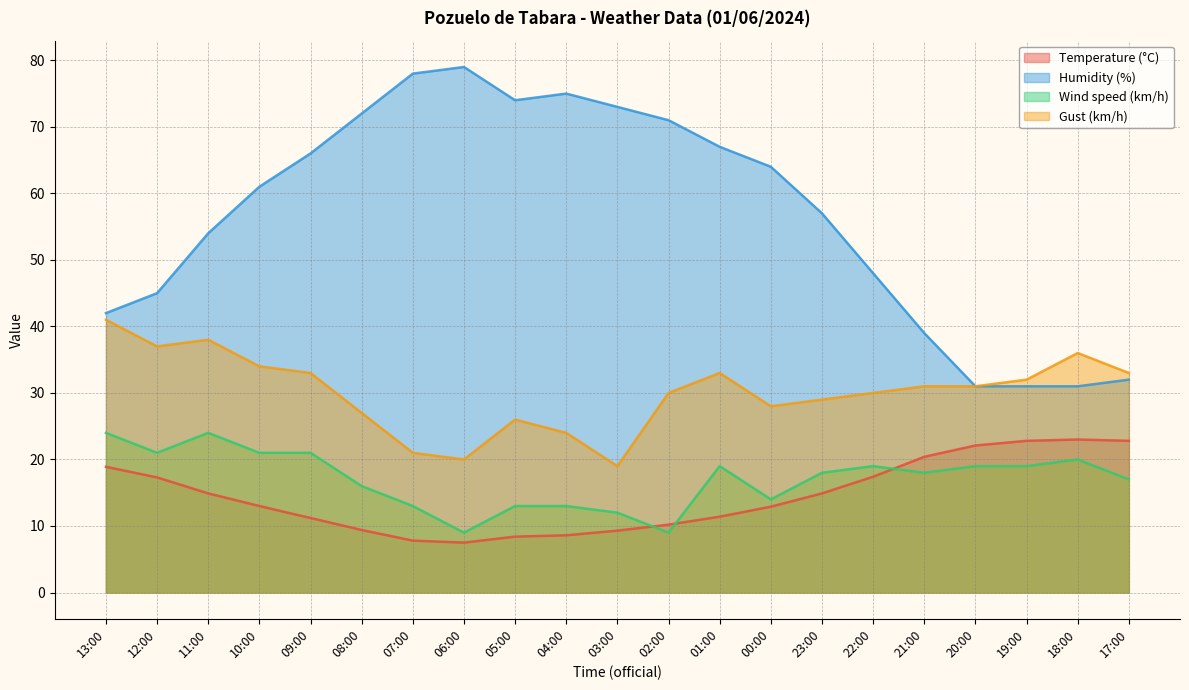

Reading right to left, extract all data points from this chart.

Temperature (°C): 17:00=22.8	18:00=23.0	19:00=22.8	20:00=22.1	21:00=20.4	22:00=17.4	23:00=14.9	00:00=12.9	01:00=11.4	02:00=10.2	03:00=9.3	04:00=8.6	05:00=8.4	06:00=7.5	07:00=7.8	08:00=9.4	09:00=11.2	10:00=13.0	11:00=14.9	12:00=17.3	13:00=18.9
Humidity (%): 17:00=32.0	18:00=31.0	19:00=31.0	20:00=31.0	21:00=39.0	22:00=48.0	23:00=57.0	00:00=64.0	01:00=67.0	02:00=71.0	03:00=73.0	04:00=75.0	05:00=74.0	06:00=79.0	07:00=78.0	08:00=72.0	09:00=66.0	10:00=61.0	11:00=54.0	12:00=45.0	13:00=42.0
Wind speed (km/h): 17:00=17.0	18:00=20.0	19:00=19.0	20:00=19.0	21:00=18.0	22:00=19.0	23:00=18.0	00:00=14.0	01:00=19.0	02:00=9.0	03:00=12.0	04:00=13.0	05:00=13.0	06:00=9.0	07:00=13.0	08:00=16.0	09:00=21.0	10:00=21.0	11:00=24.0	12:00=21.0	13:00=24.0
Gust (km/h): 17:00=33.0	18:00=36.0	19:00=32.0	20:00=31.0	21:00=31.0	22:00=30.0	23:00=29.0	00:00=28.0	01:00=33.0	02:00=30.0	03:00=19.0	04:00=24.0	05:00=26.0	06:00=20.0	07:00=21.0	08:00=27.0	09:00=33.0	10:00=34.0	11:00=38.0	12:00=37.0	13:00=41.0